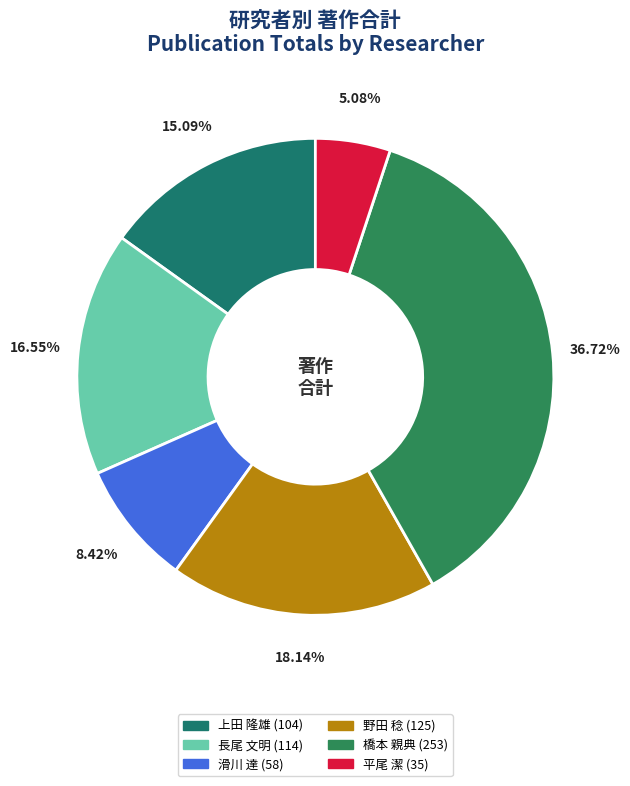

Which slice is the largest?

橋本 親典